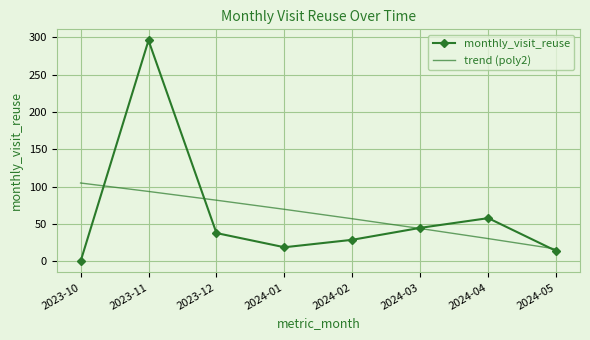

At which label does monthly_visit_reuse first exceed 38?

2023-11